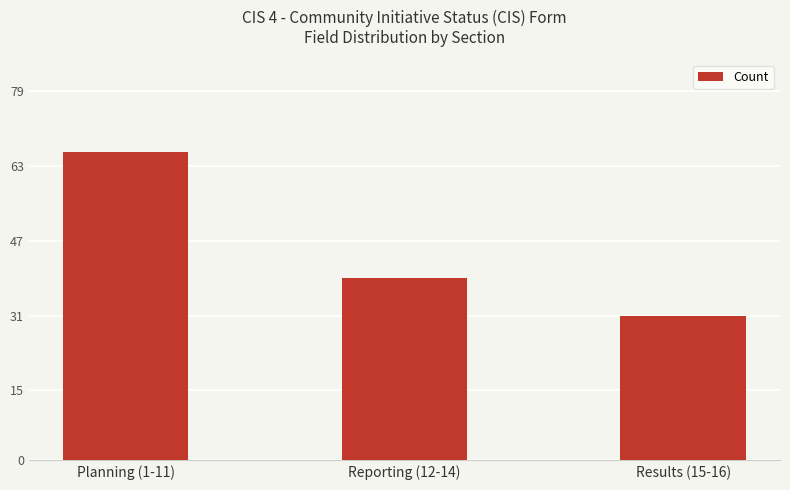

What is the difference between the maximum and minimum values?

35